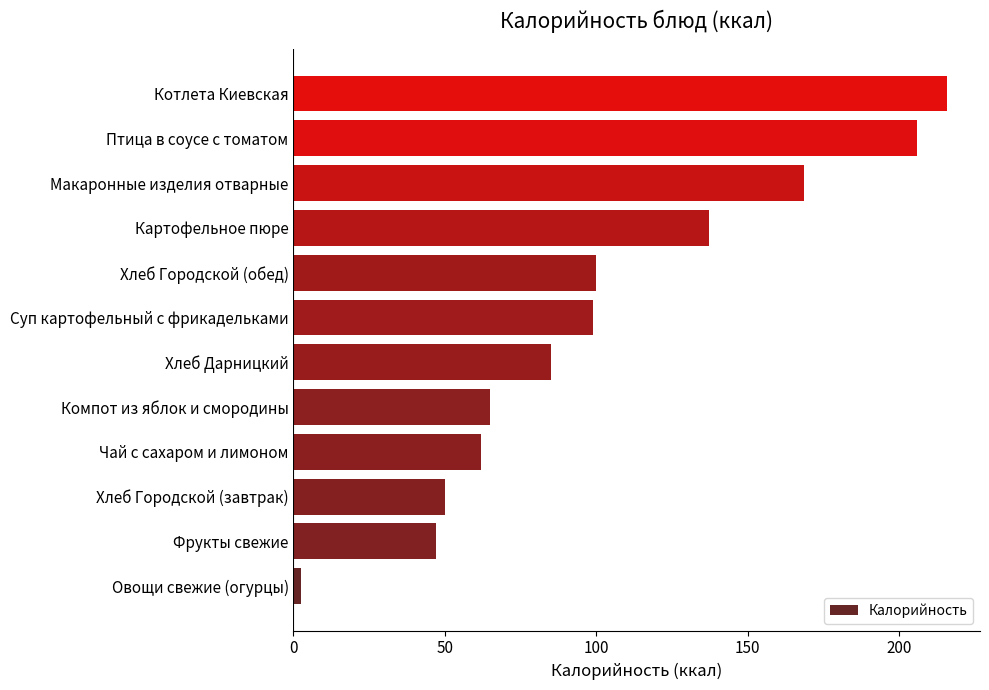

What is the average value?

103.2